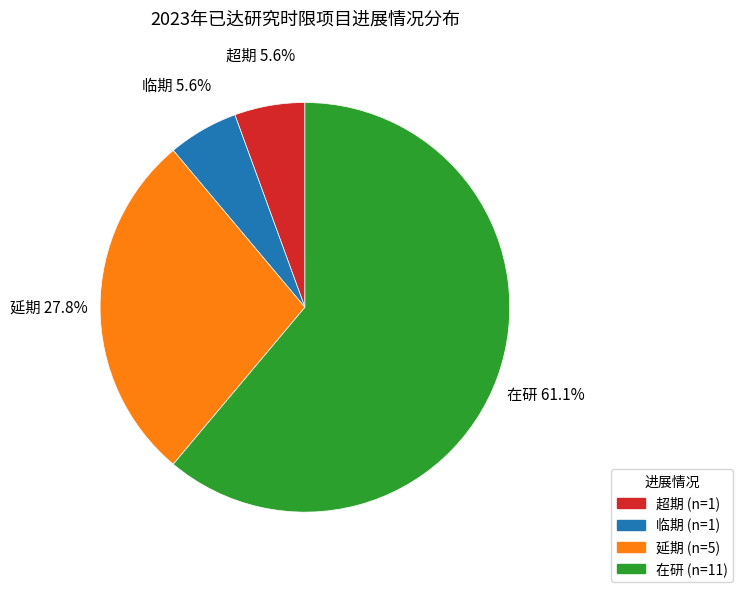

How many segments does this pie chart have?

4